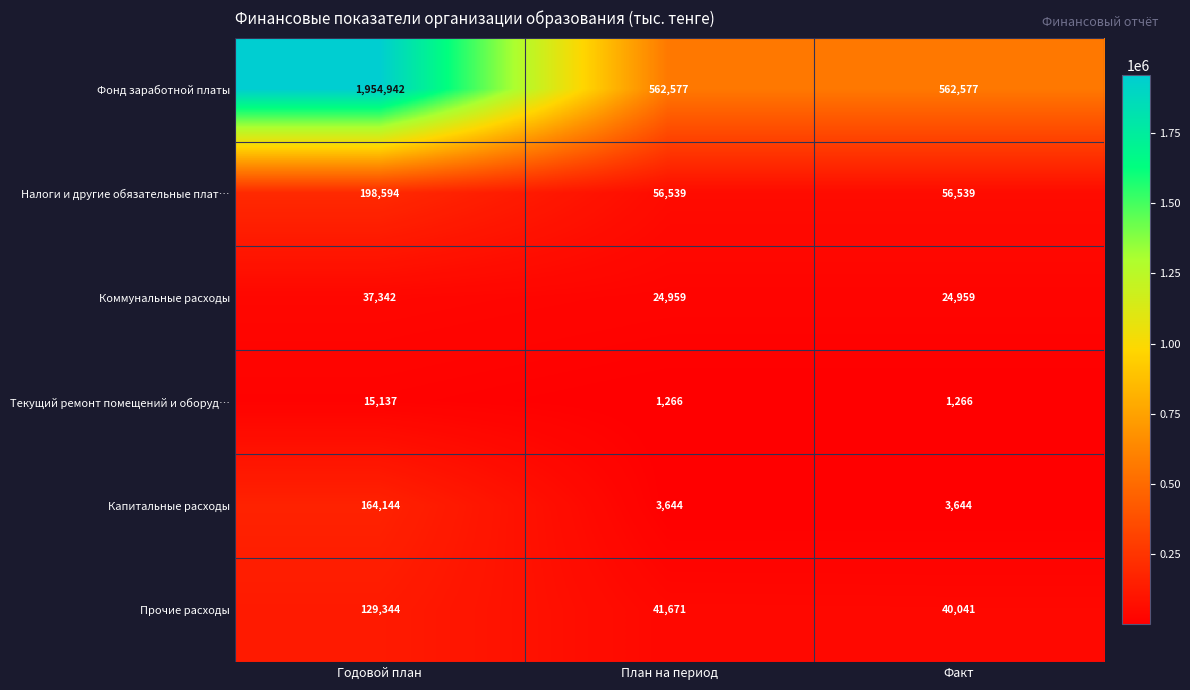

Reading left to right, extract all data points from this chart.

Фонд заработной платы: 1954942	562577	562577
Налоги и другие обязательные плат…: 198594	56539	56539
Коммунальные расходы: 37342	24959	24959
Текущий ремонт помещений и оборуд…: 15137	1266	1266
Капитальные расходы: 164144	3644	3644
Прочие расходы: 129344	41671	40041